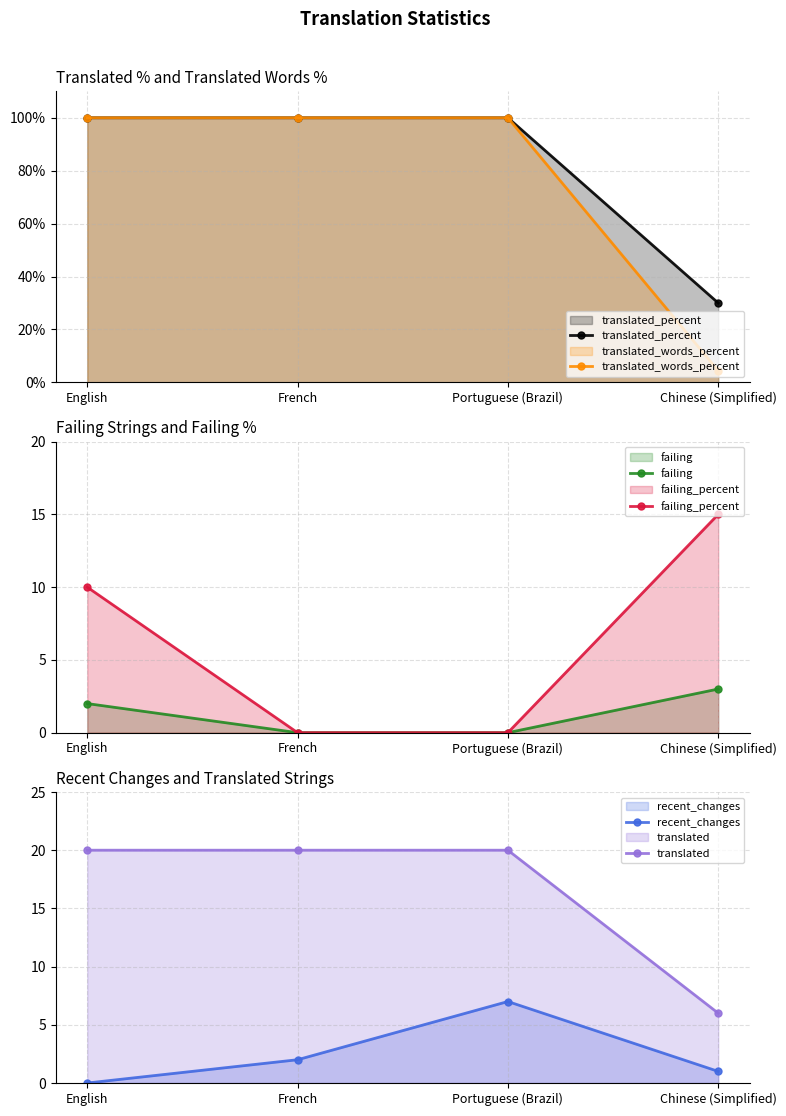

What is the value of the translated point at the 1st from the left?

20